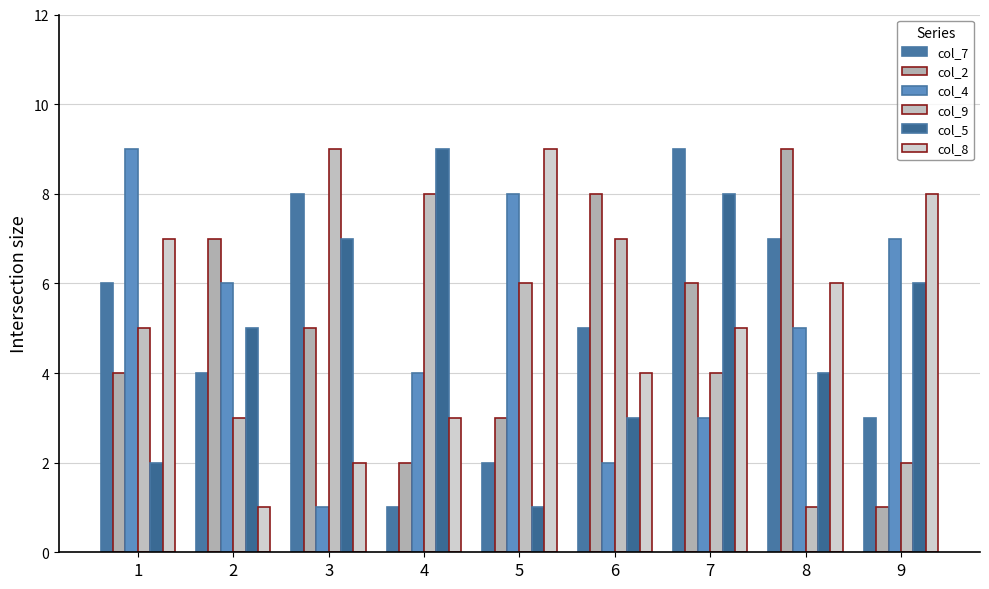

Which series changed the most between 6 and 9?

col_2